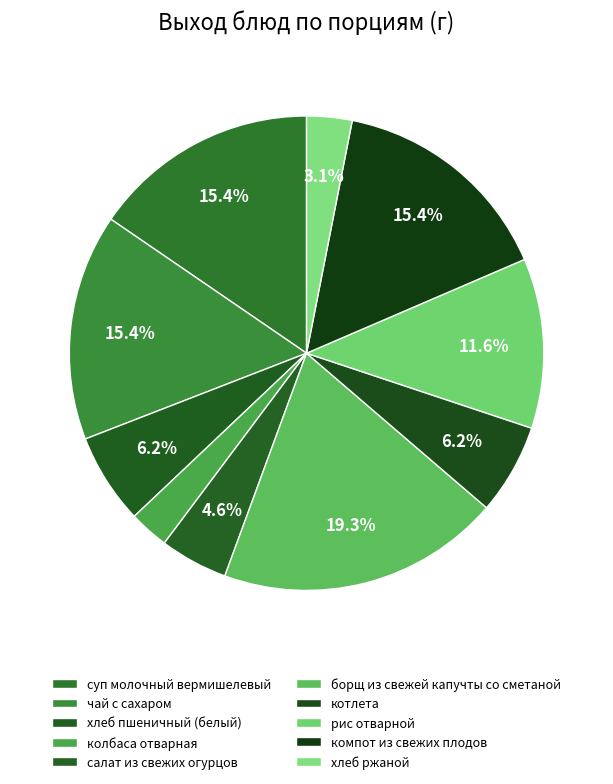

Which slice is the smallest?

колбаса отварная